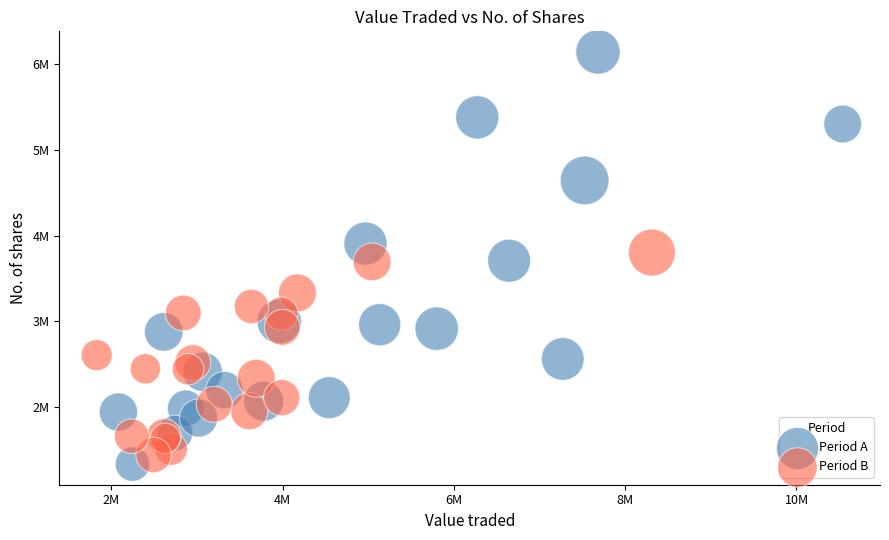

What are all the series names shown in the legend?

Period A, Period B